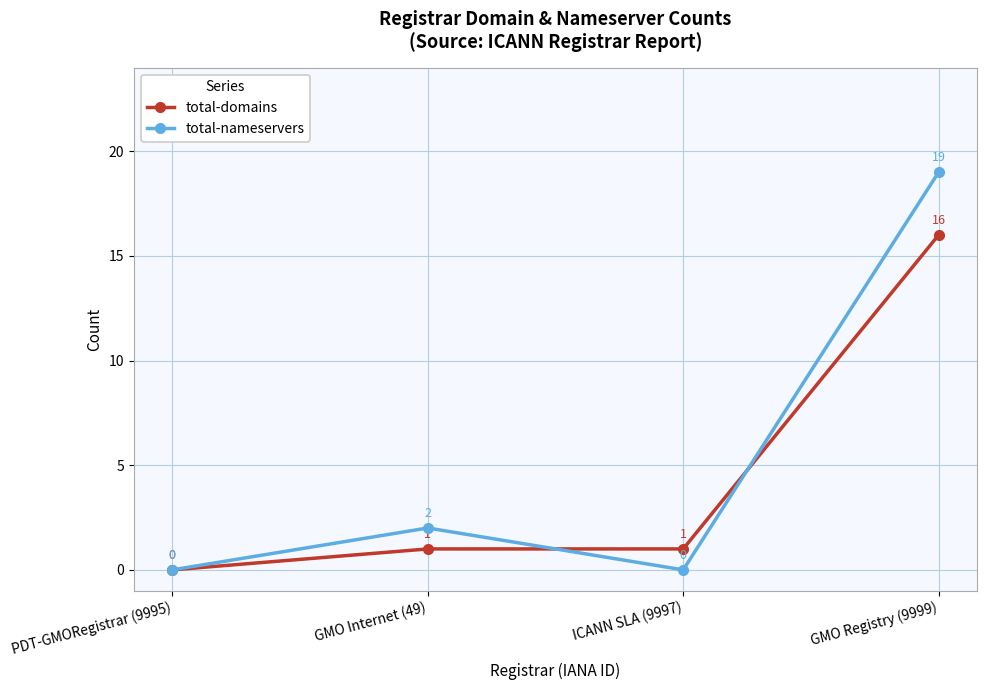

How many data points does each series have?

4